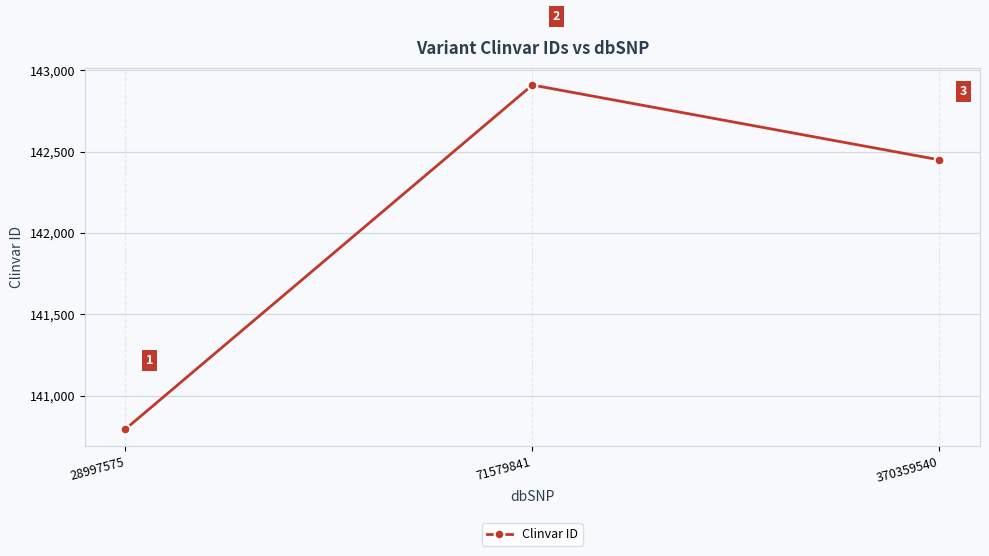

List the labels in order of value, smallest first.

28997575, 370359540, 71579841